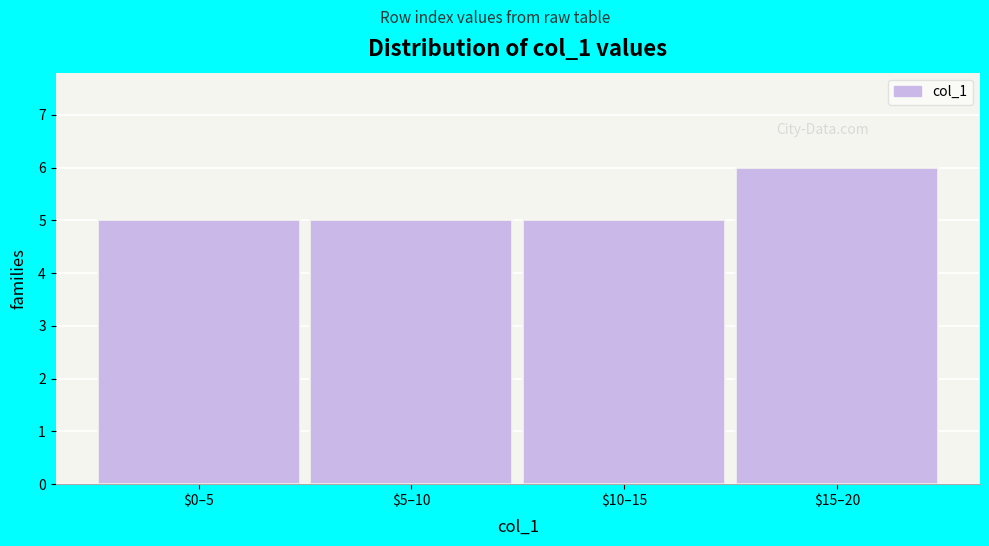

Reading left to right, list all the values displayed in this chart.

5	5	5	6